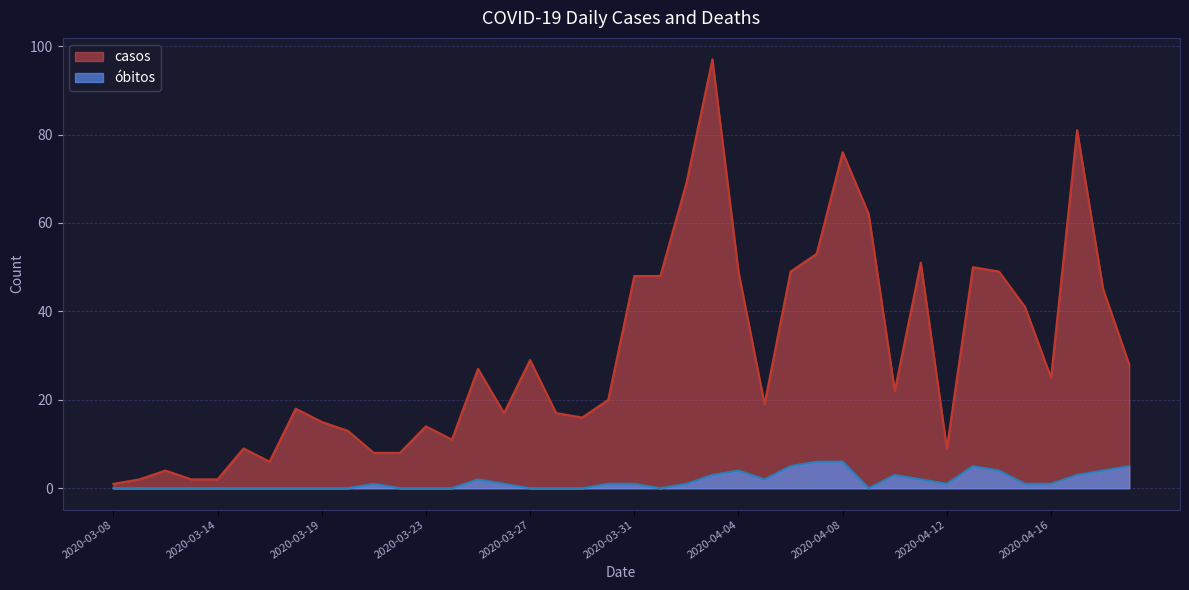

How many data points in óbitos are above 1?

14